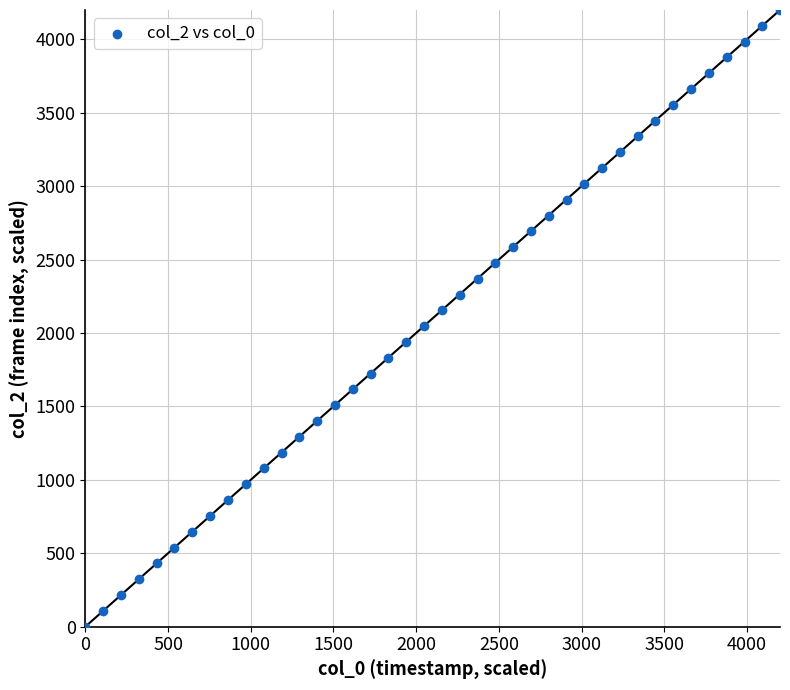

What is the range of X values (max minus min)?

4200.0